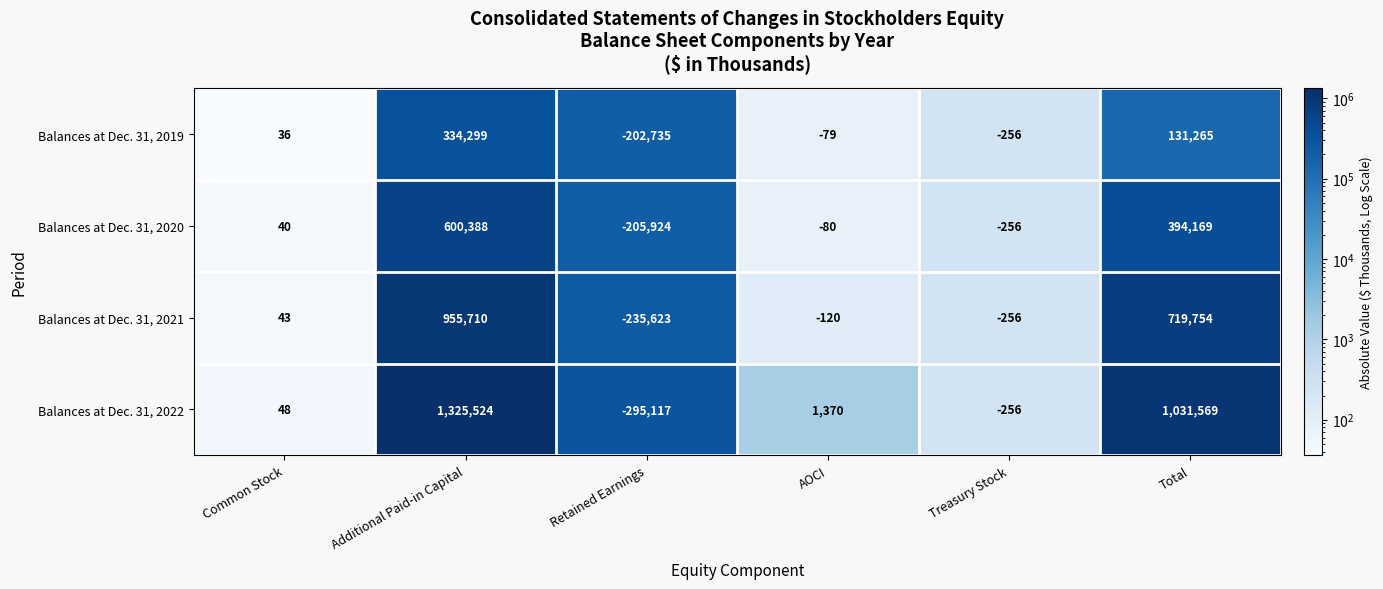

What is the difference between the second highest and second lowest values in the Balances at Dec. 31, 2021 series?

720010